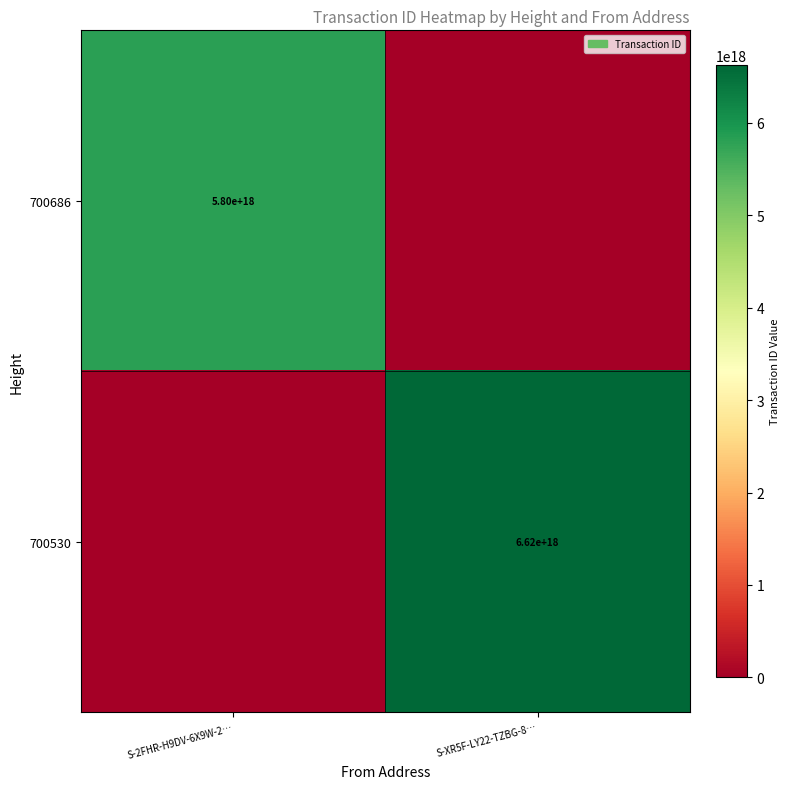

Is the value of 700686 at S-2FHR-H9DV-6X9W-2… greater than the value of 700530 at S-XR5F-LY22-TZBG-8…?

No